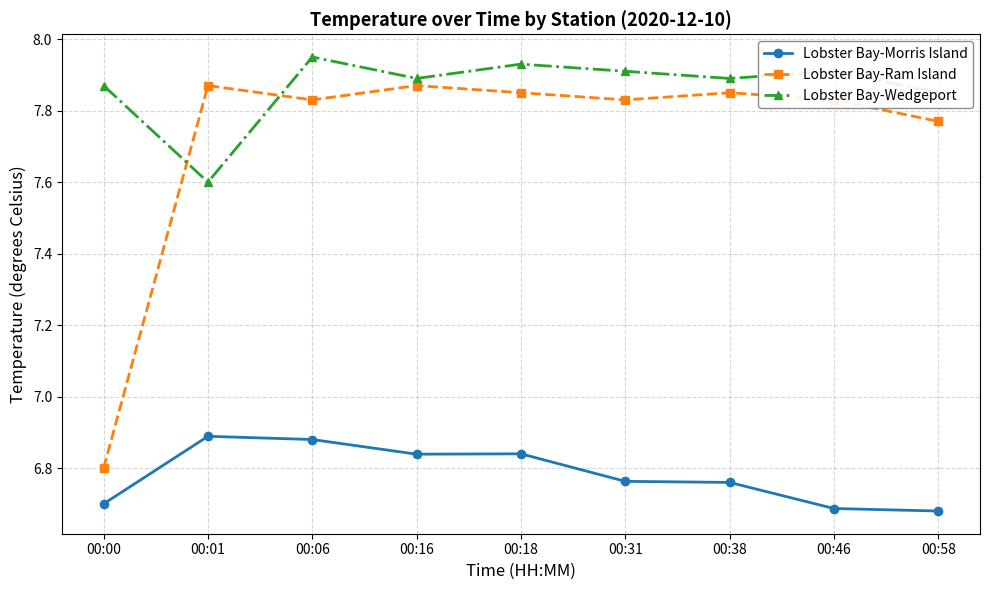

Is this an area chart (filled region under the line)?

No